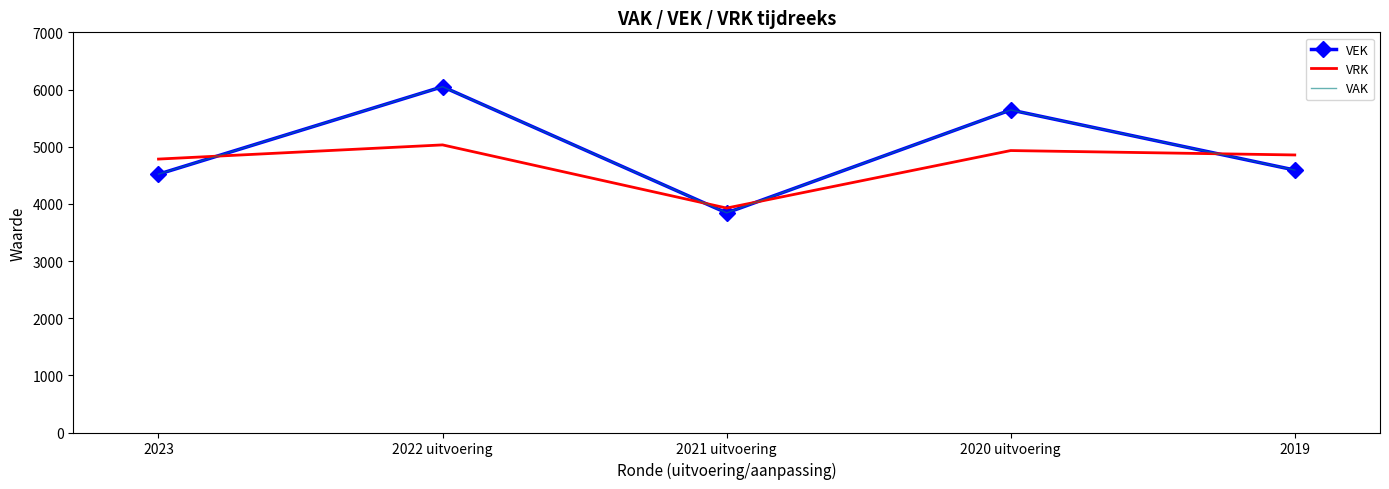

Is the value of VRK at 2019 greater than the value of VEK at 2019?

Yes